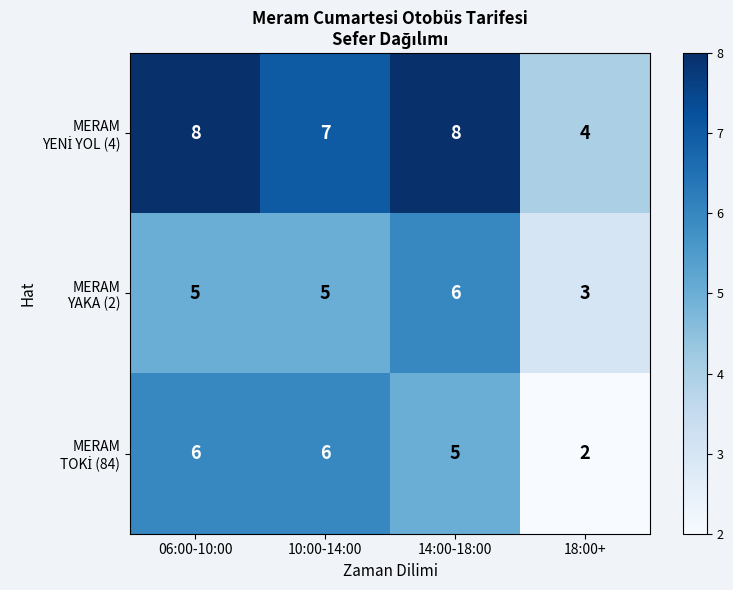

At how many categories does at least one series exceed 5?

3